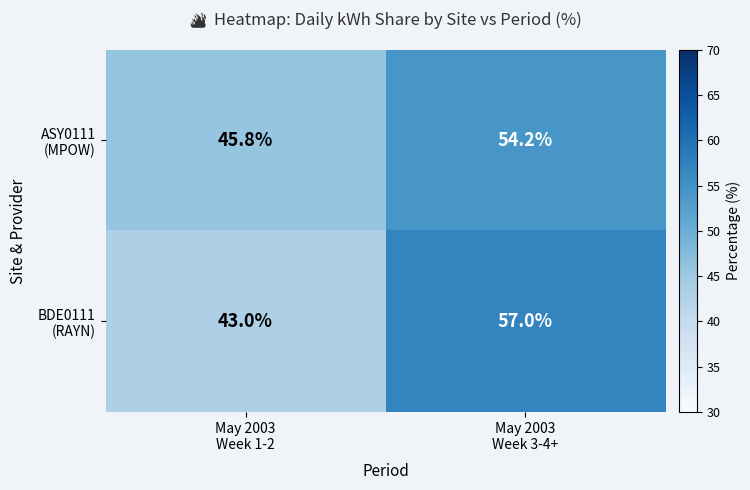

Count the number of data series in this chart.

2